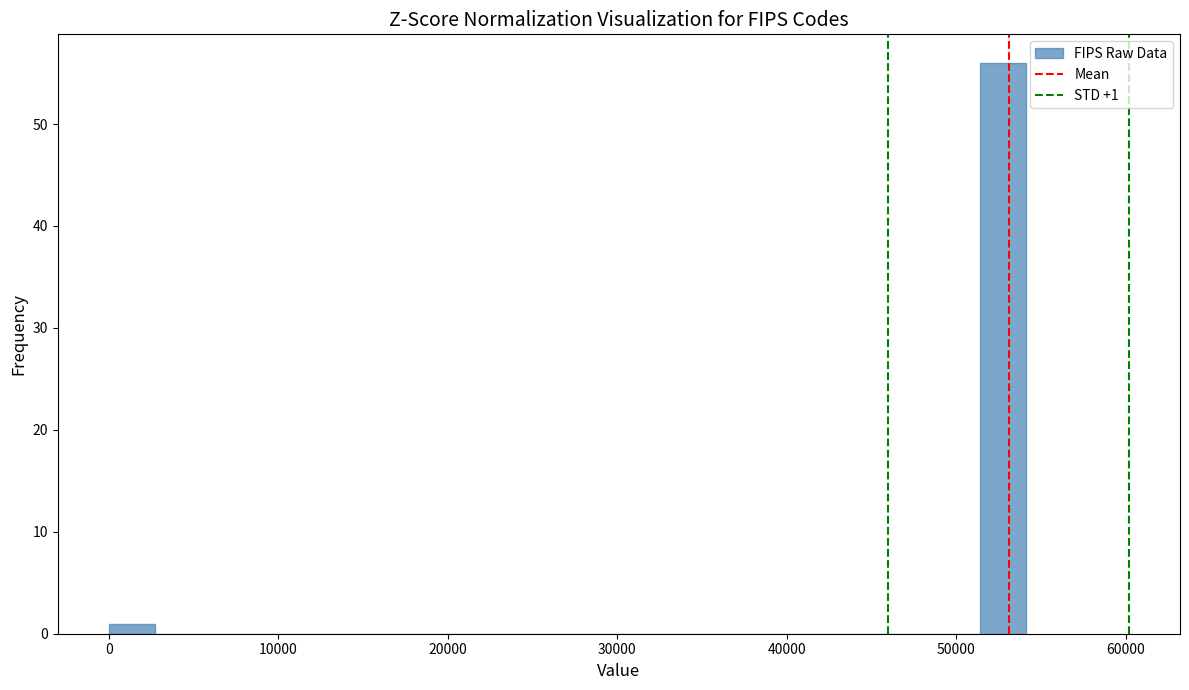

Read against the x-axis, roughly where is the centre of the tallest bar?

53000